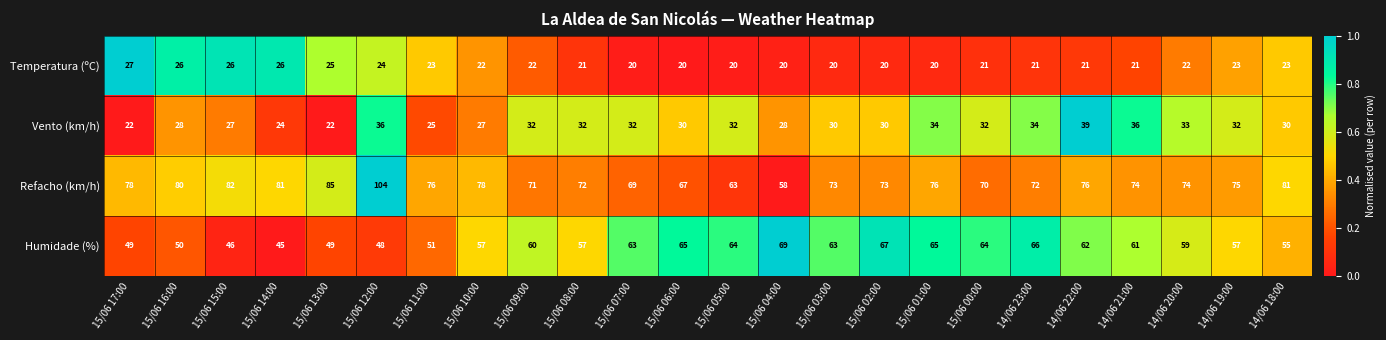

What is the difference between the Vento (km/h) values at 14/06 23:00 and 15/06 14:00?

10